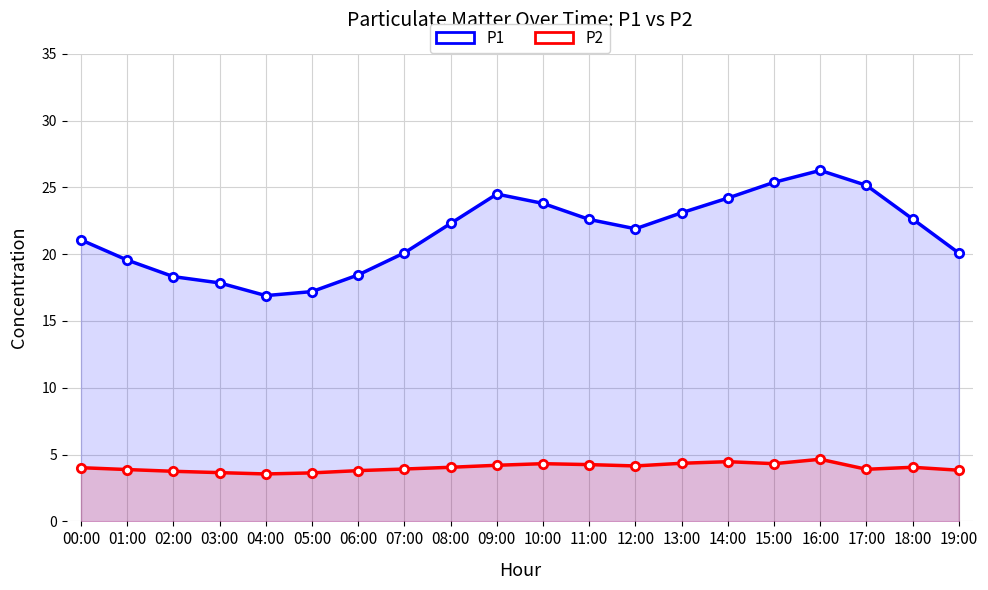

At how many categories does at least one series exceed 15?

20